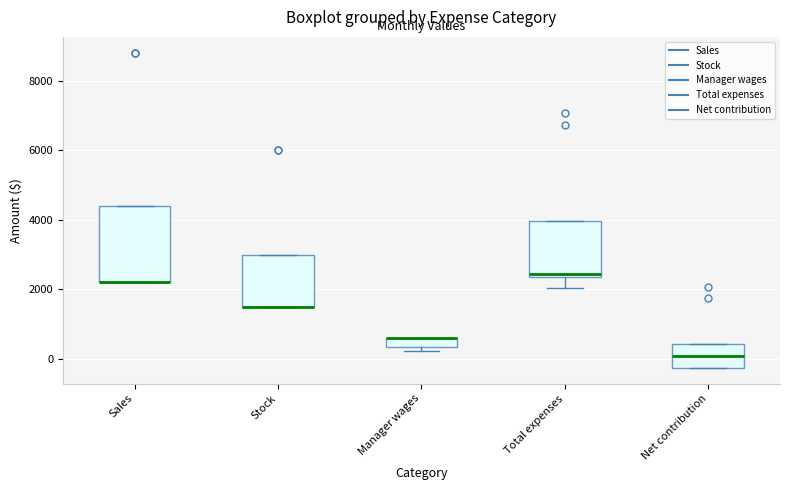

Which box is the tallest, from its lower edge to its upper edge?

Sales